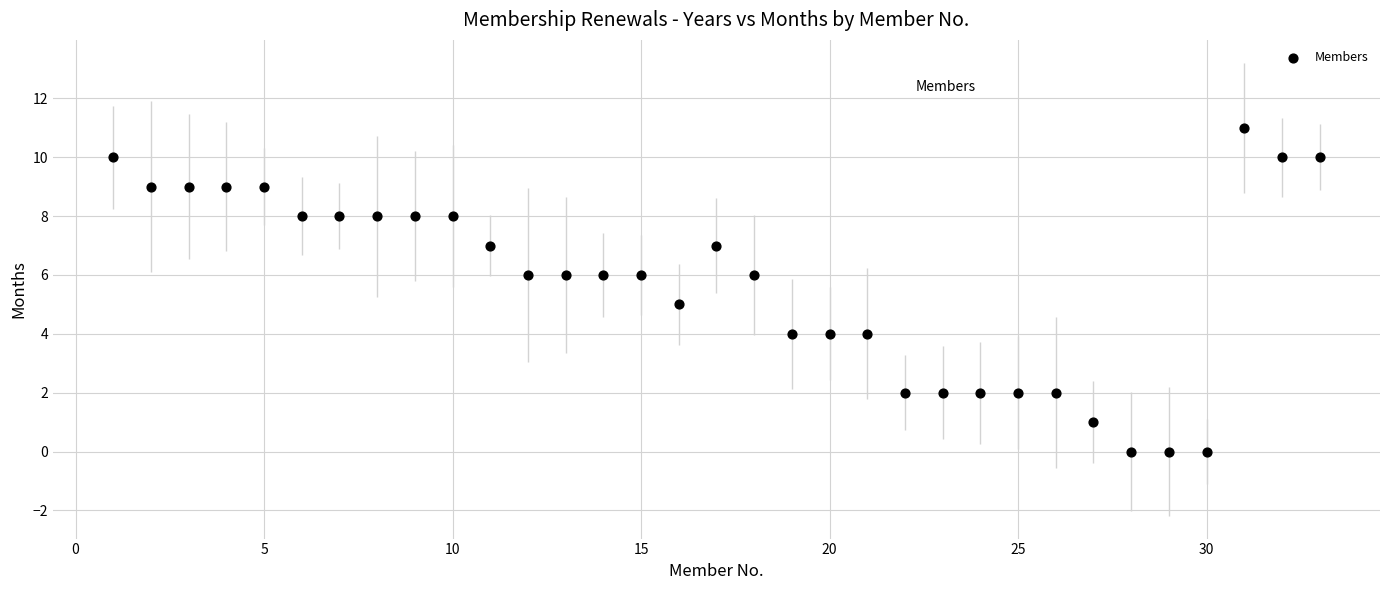

What is the range of X values (max minus min)?

32